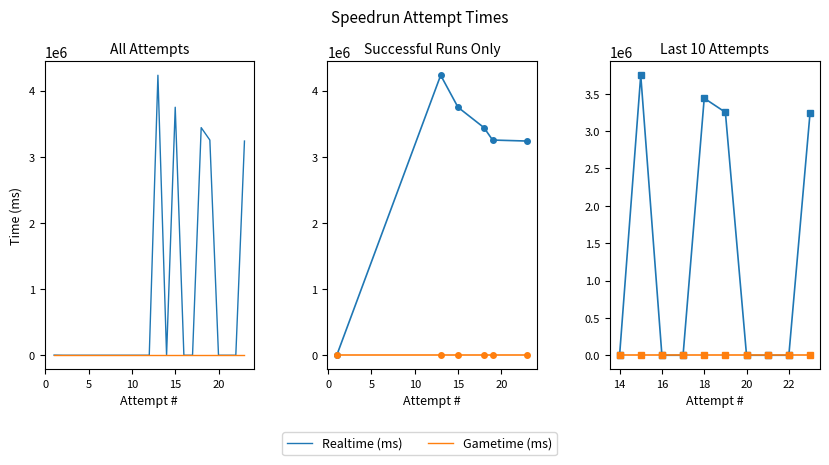

True or false: Gametime (ms) and Realtime (ms) intersect in this chart.

False